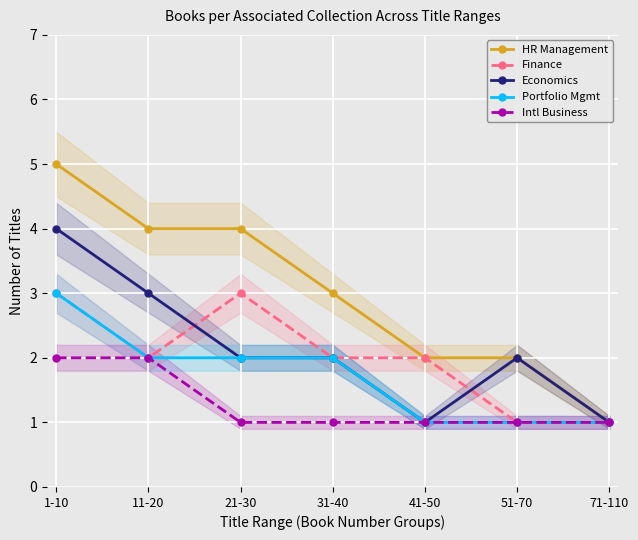

What is the difference between the maximum and minimum values in the Human Resource Management and Organizational Behavior series?

4